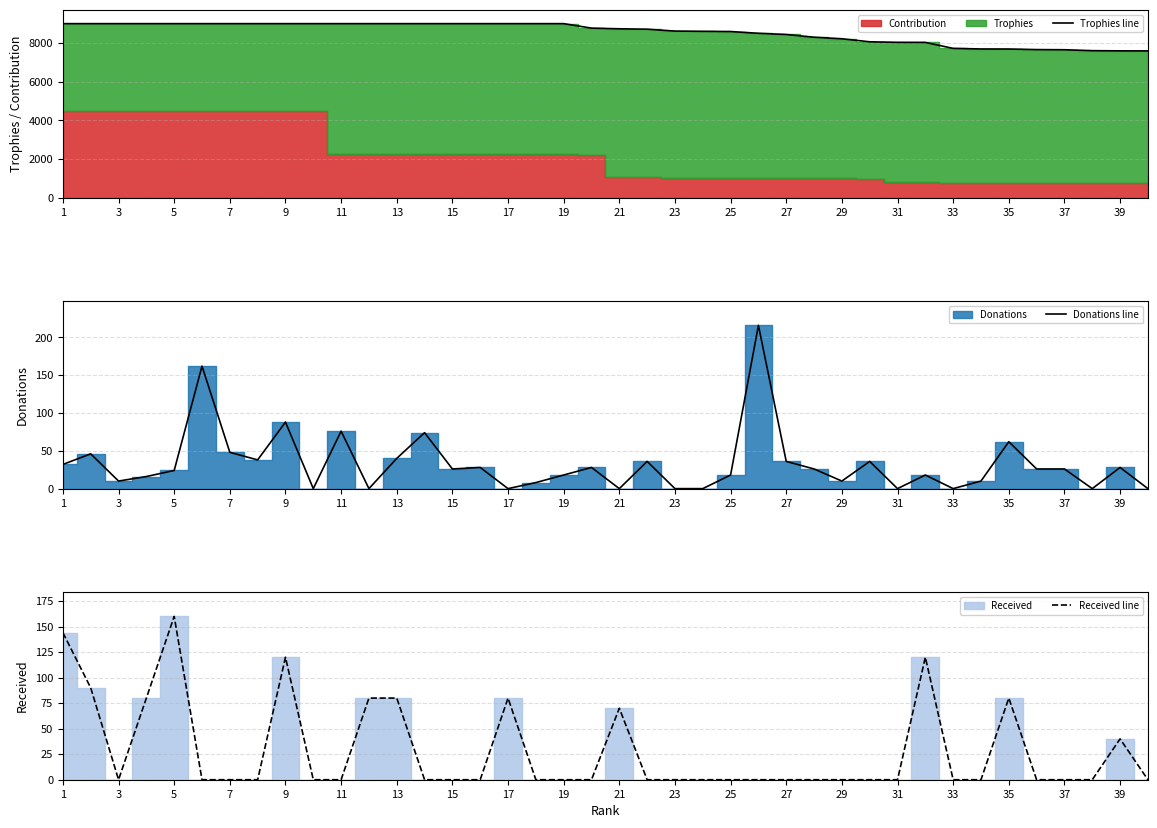

What is the approximate value of Received line at 9, to the nearest 5?

120